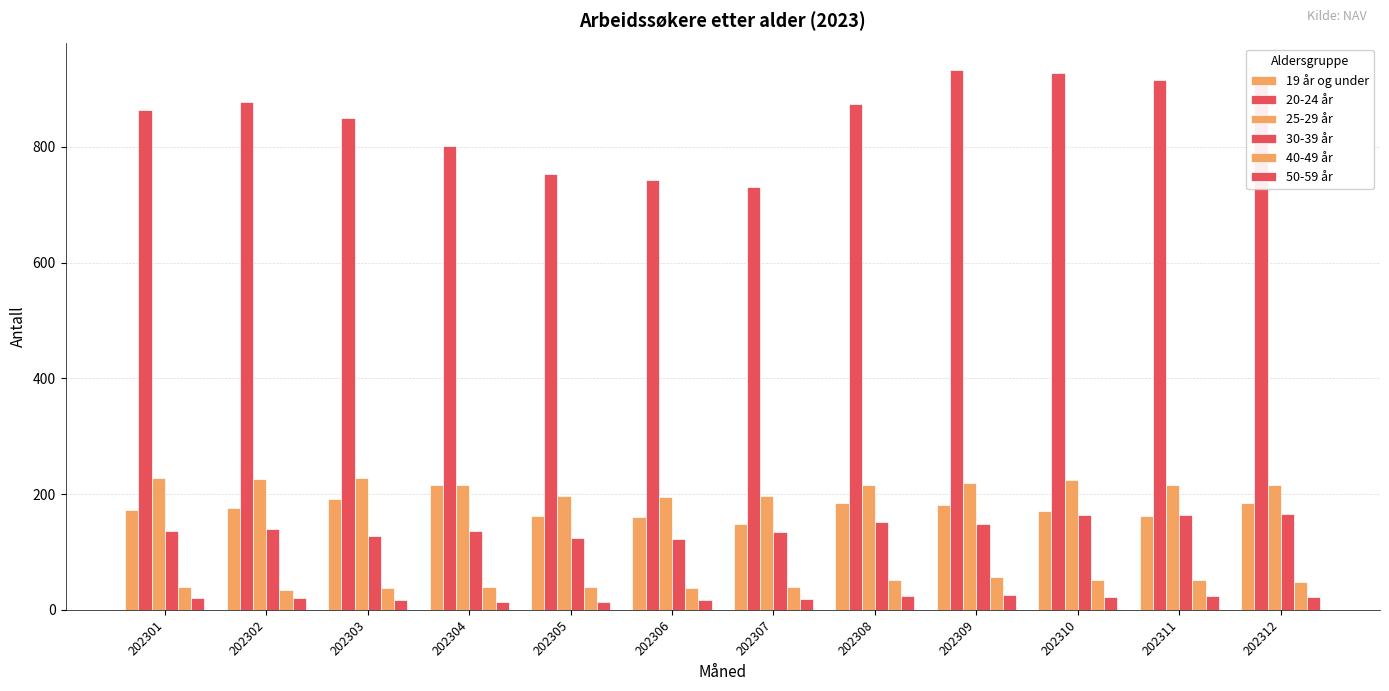

At 202311, list the series in order from largest to smallest.

20-24 år, 25-29 år, 30-39 år, 19 år og under, 40-49 år, 50-59 år